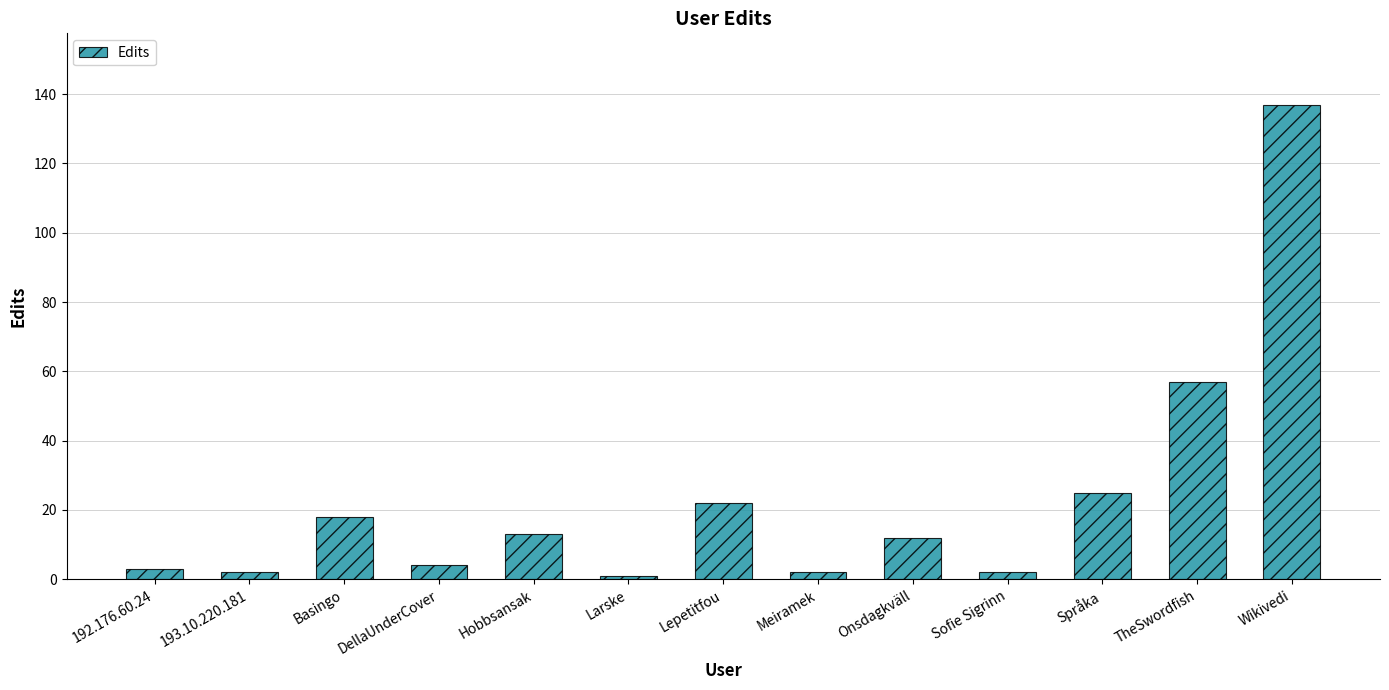

At which label is the value closest to 69?

TheSwordfish